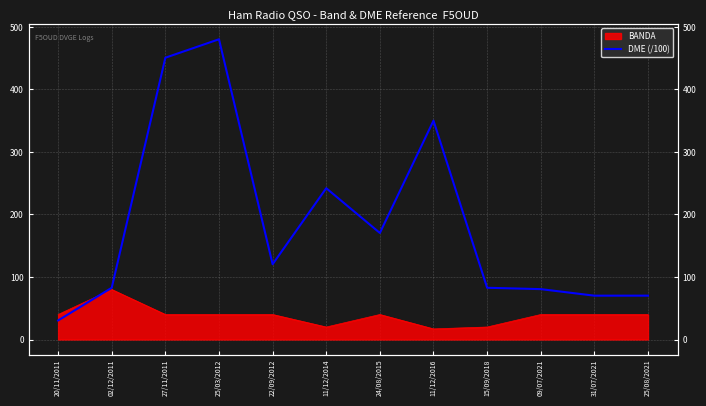

What is the average value?

185.9